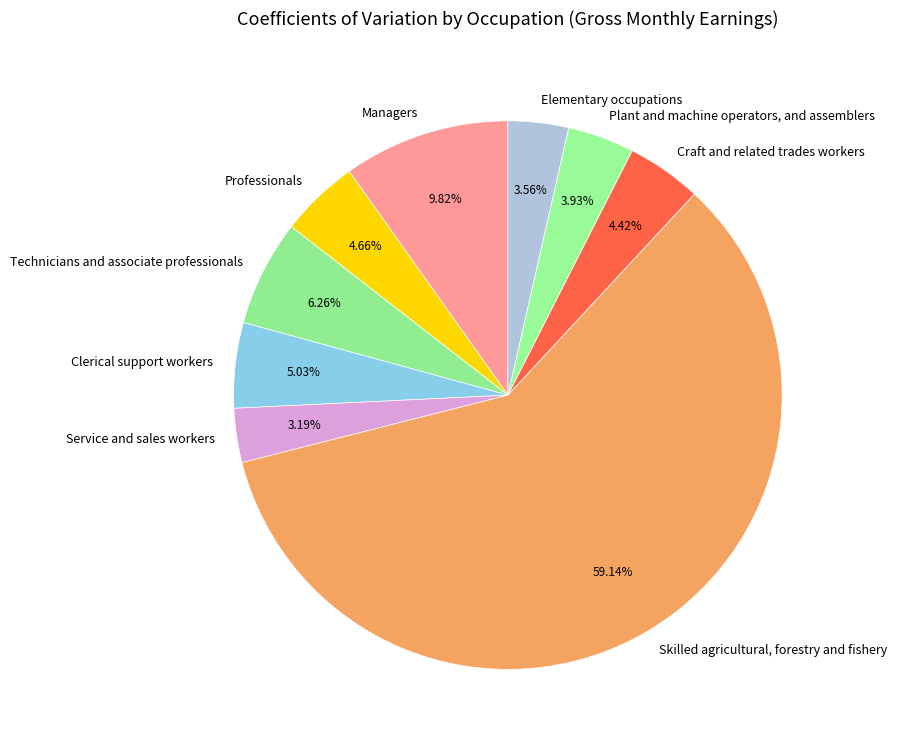

Which slice is the largest?

Skilled agricultural, forestry and fishery